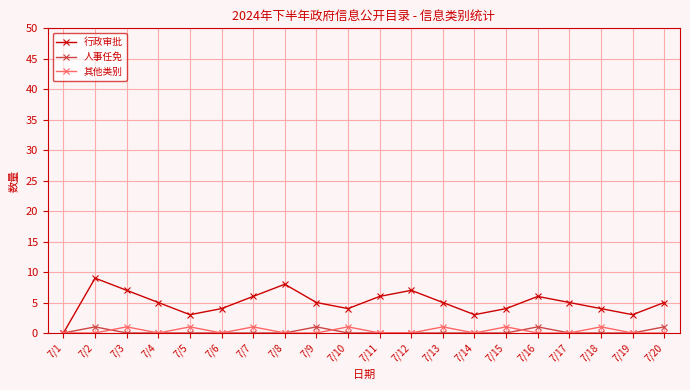

What is the sum of all 其他类别 values?

7